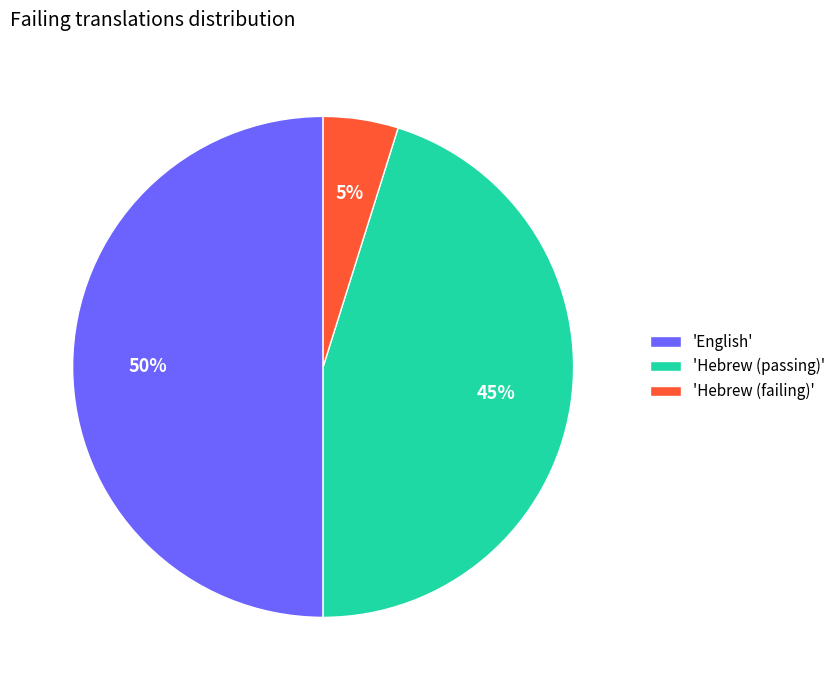

True or false: 'English' accounts for 39% of the total.

False